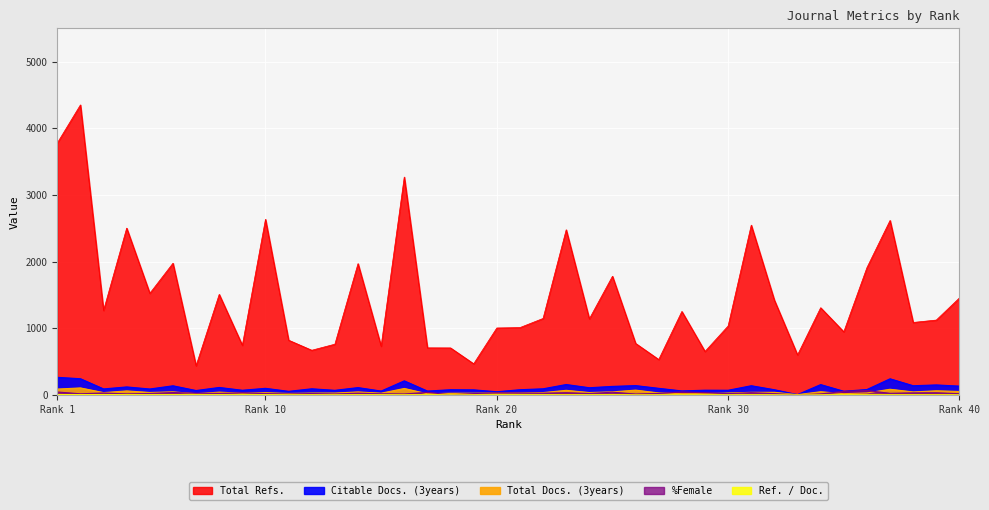

In Ref. / Doc., how many points are lower than both neighbors (excluding endpoints)?

4